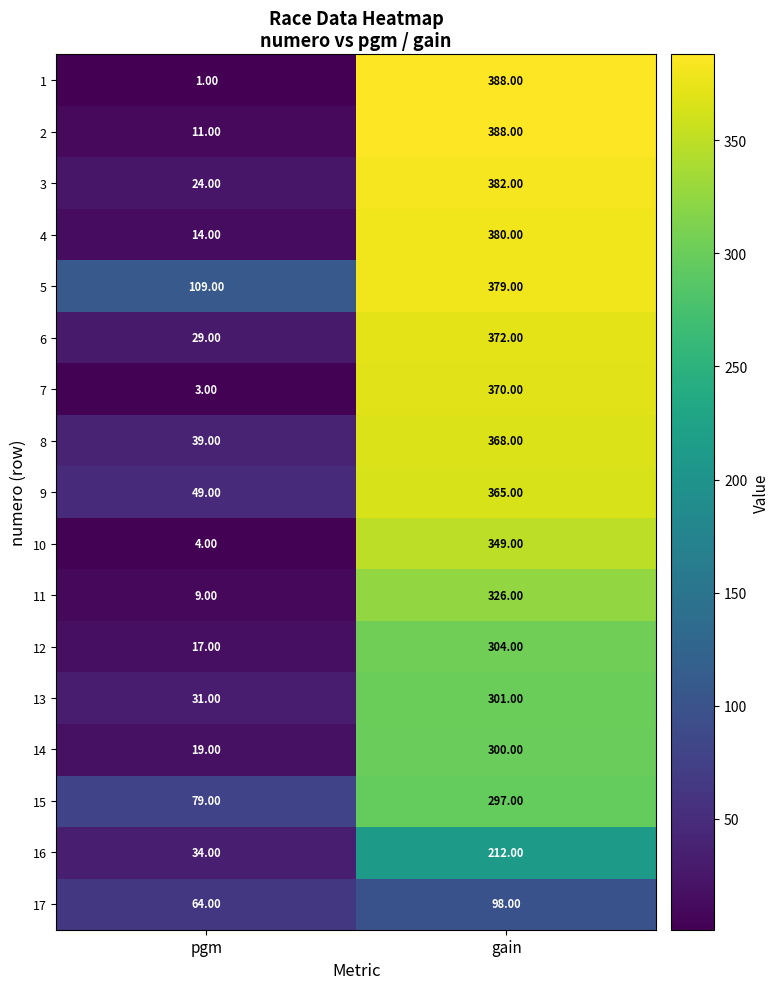

At which label does 10 reach its minimum?

pgm